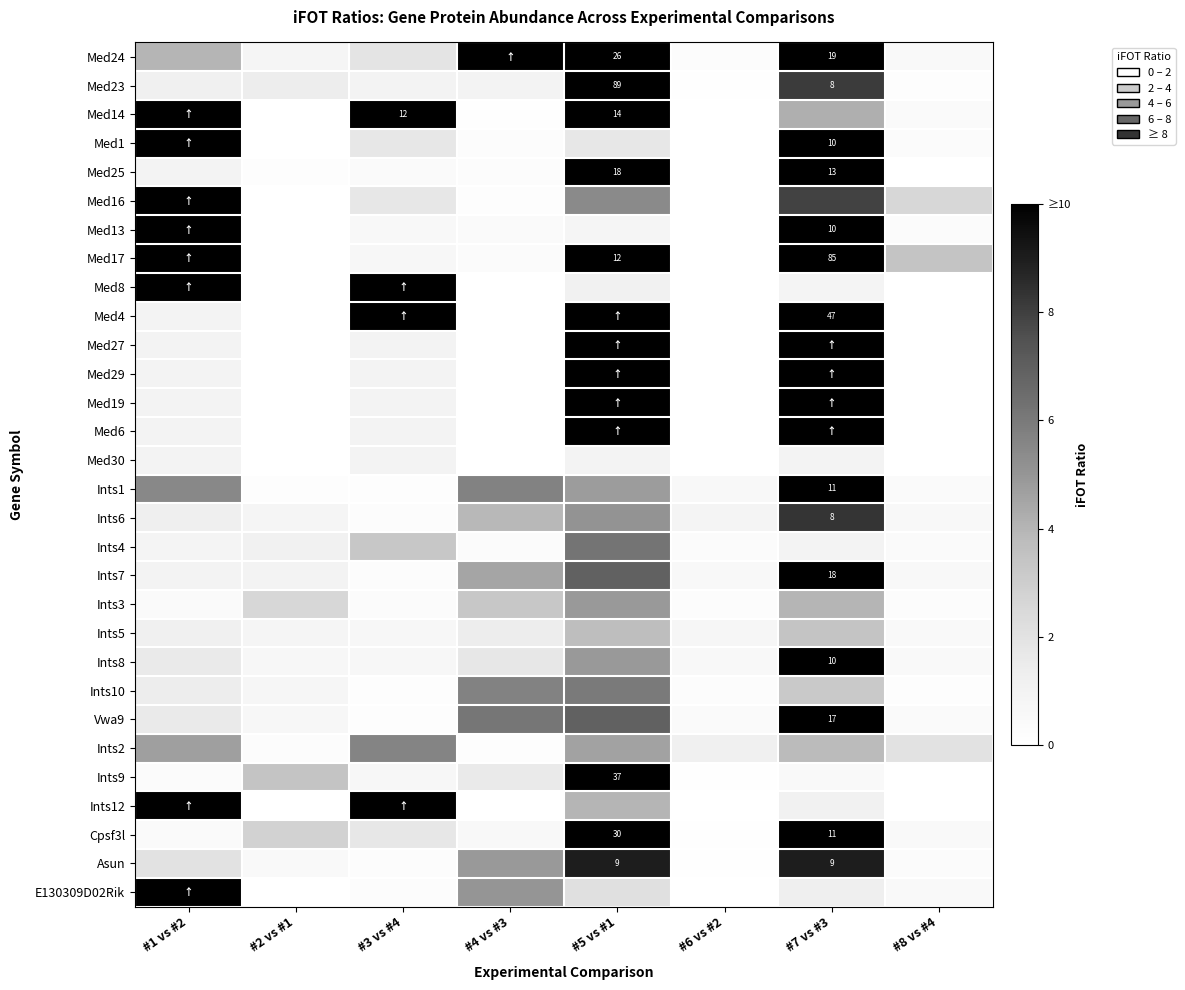

True or false: Med19 has a value of 10.0 at #7 vs #3.

True